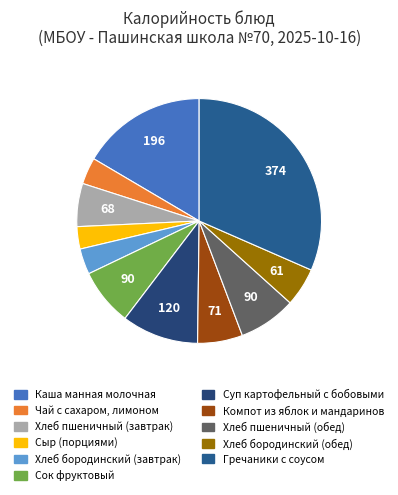

Count the number of slices in the pie.

11